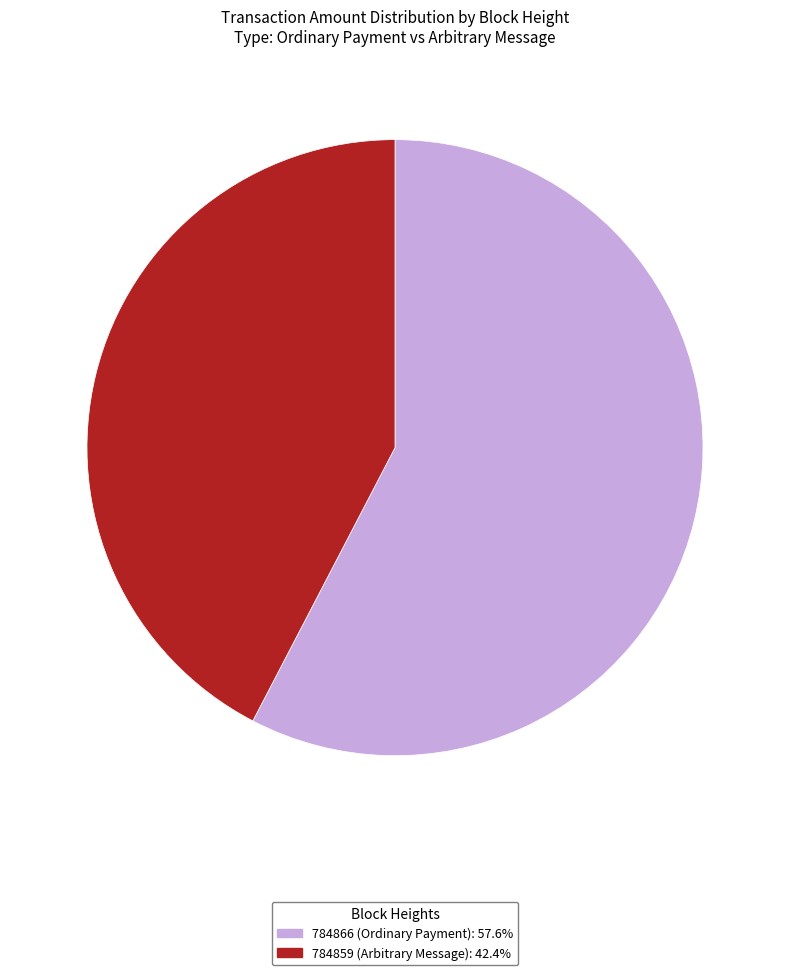

Do 784859 and 784866 together represent more than half of the pie?

Yes